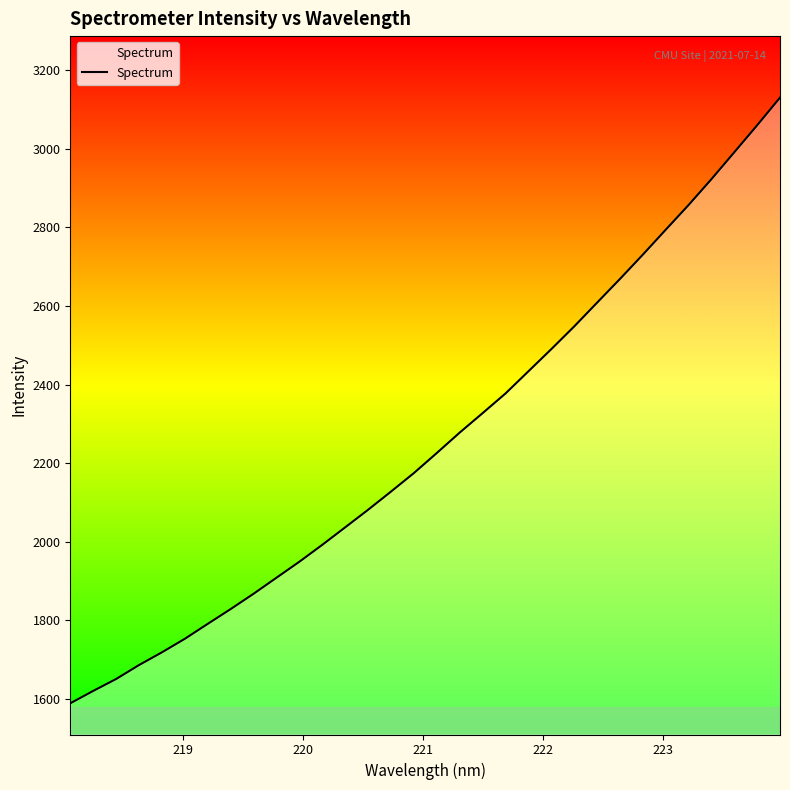

What is the average value?

2256.7